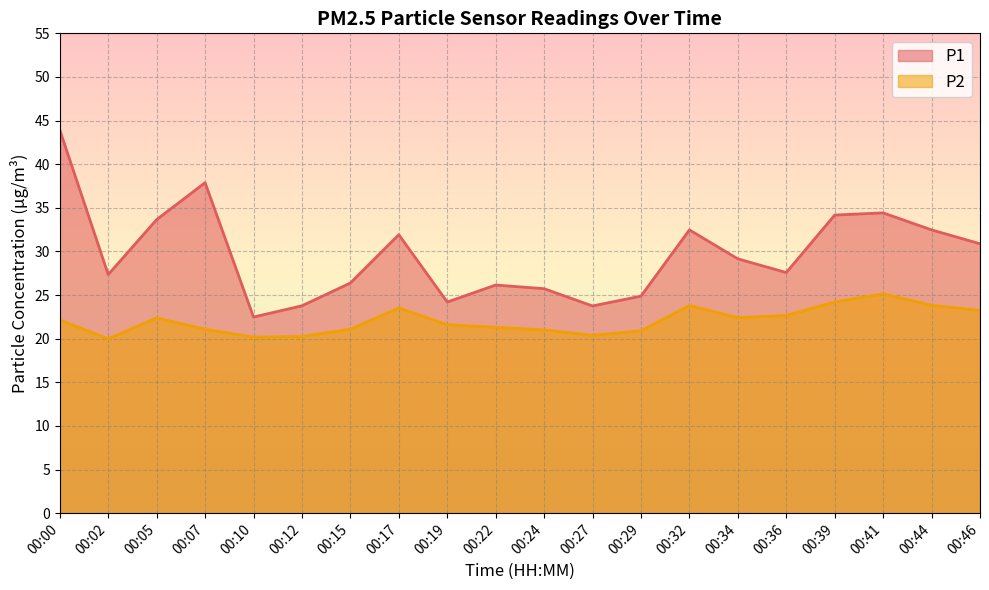

Which category has the highest value in the P2 series?

00:41